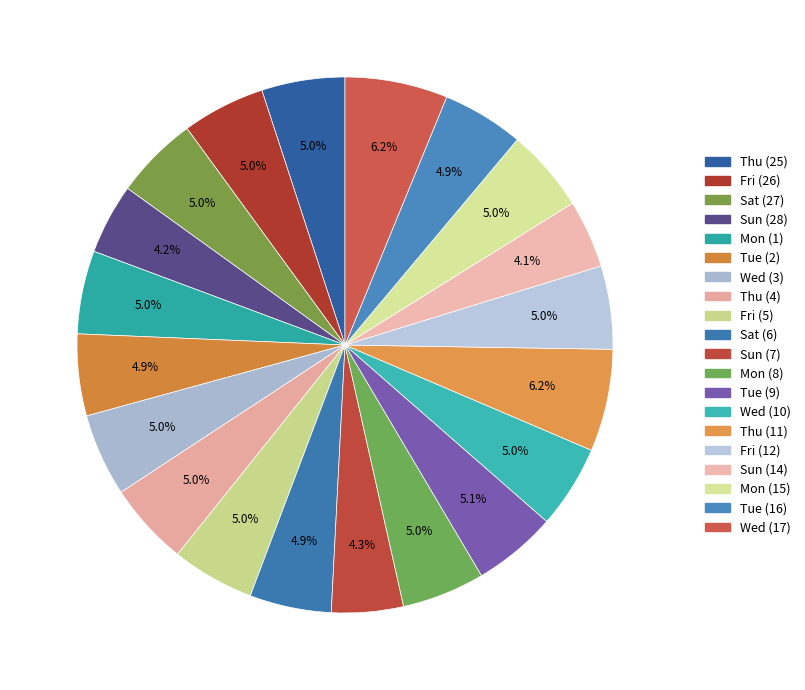

What portion of the pie excludes Fri (5)?

95.0%